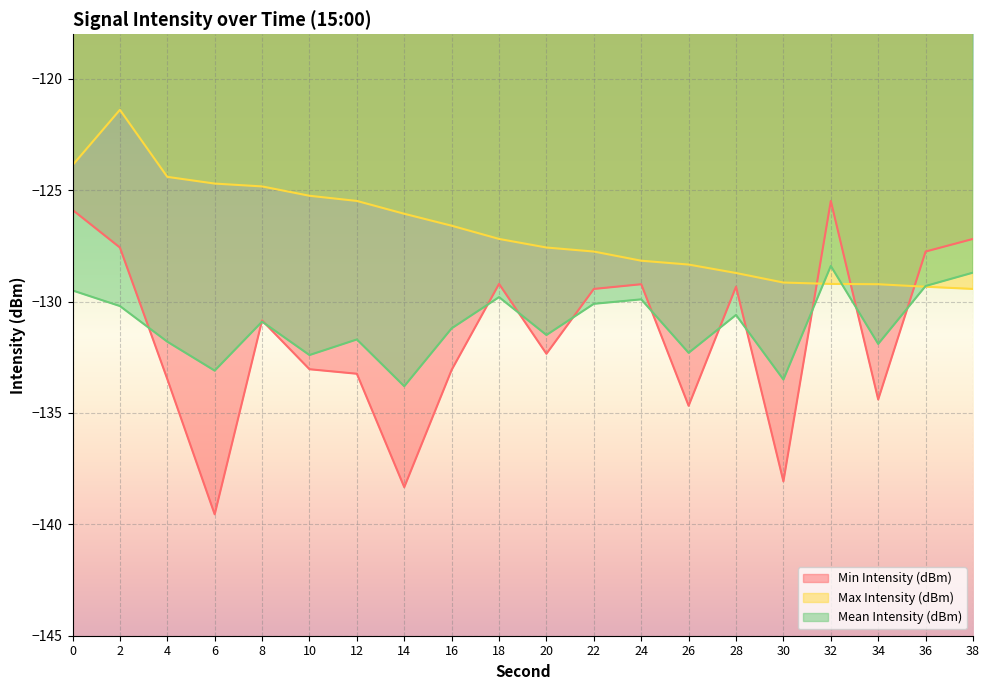

At which label does Min Intensity (dBm) reach its peak?

32